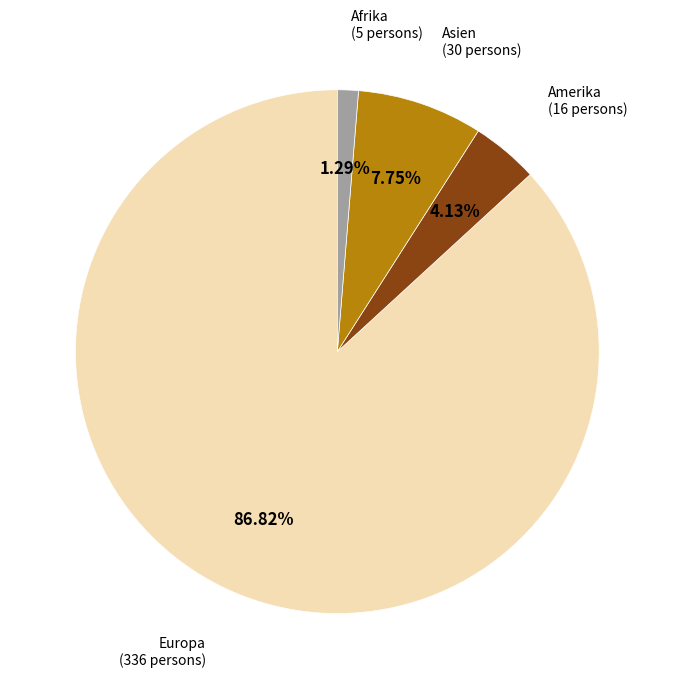

Does any single category account for the majority?

Yes